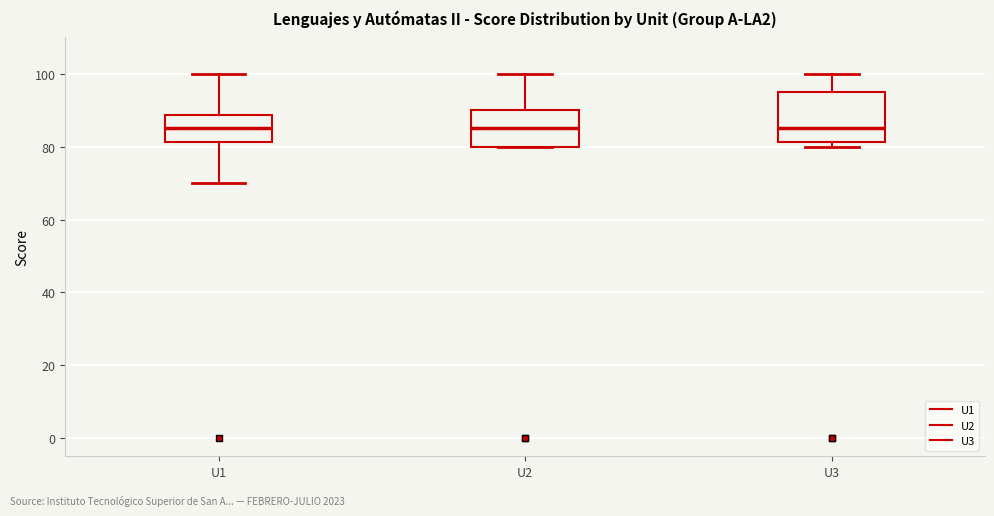

Which box is the tallest, from its lower edge to its upper edge?

U3